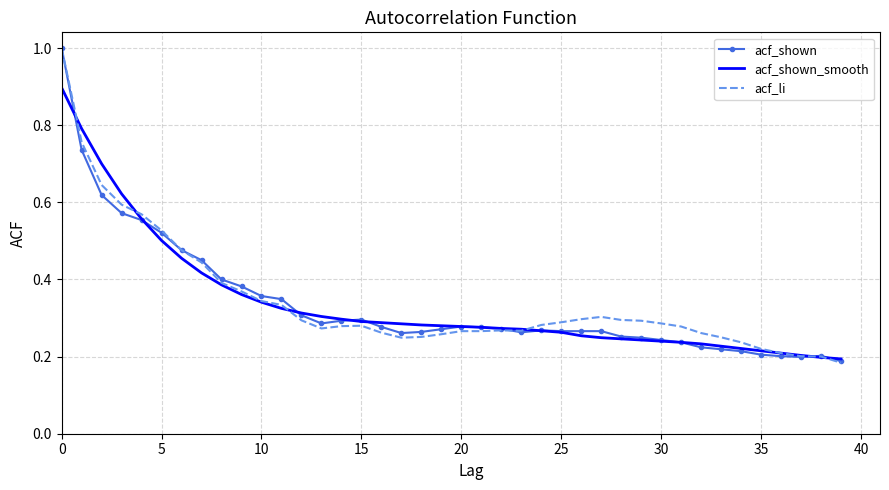

What is the highest value of the acf_shown_smooth series?

0.9